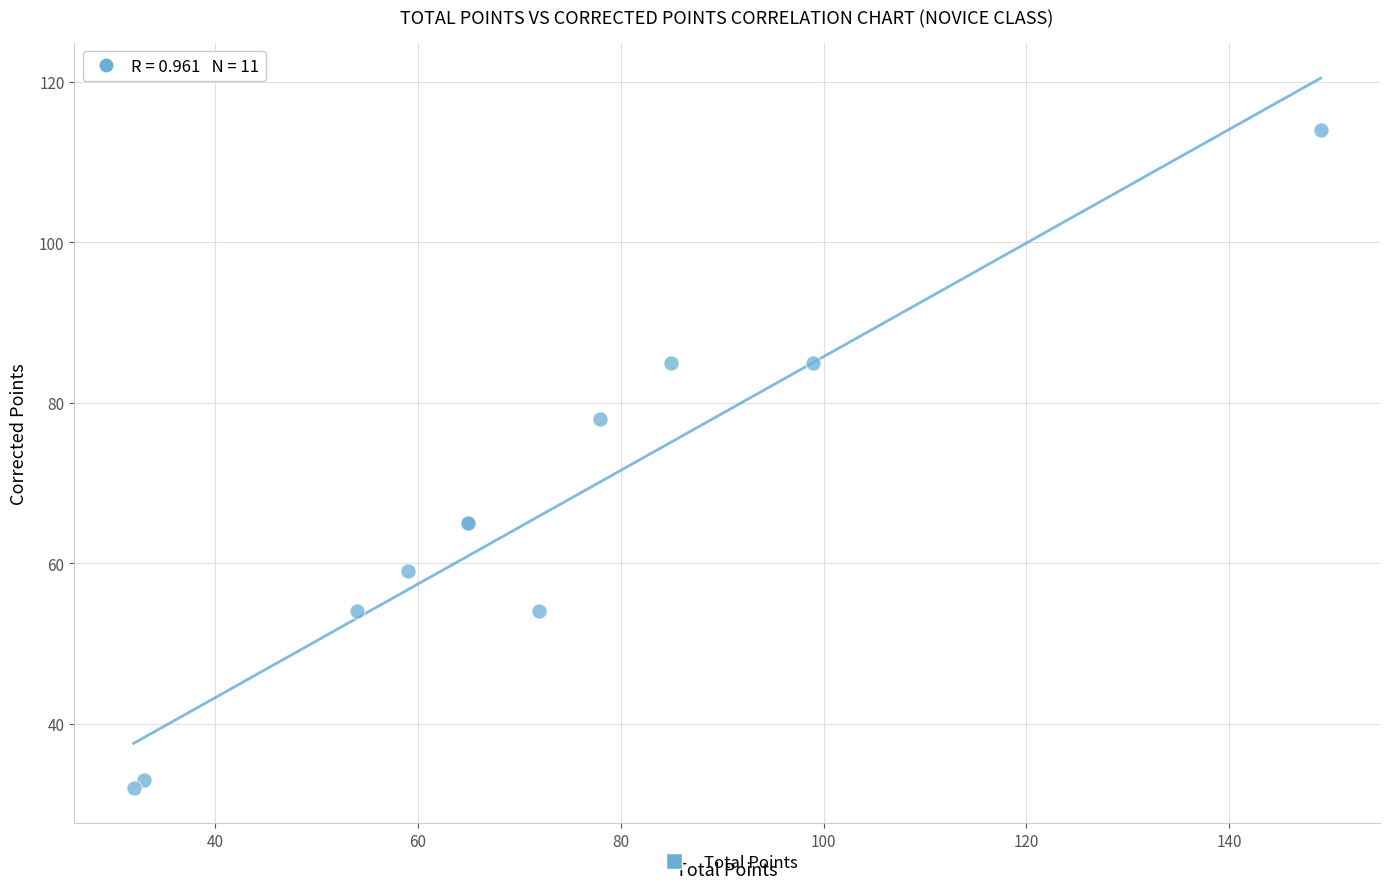

What Y value in the scatter plot is closest to 73?

78